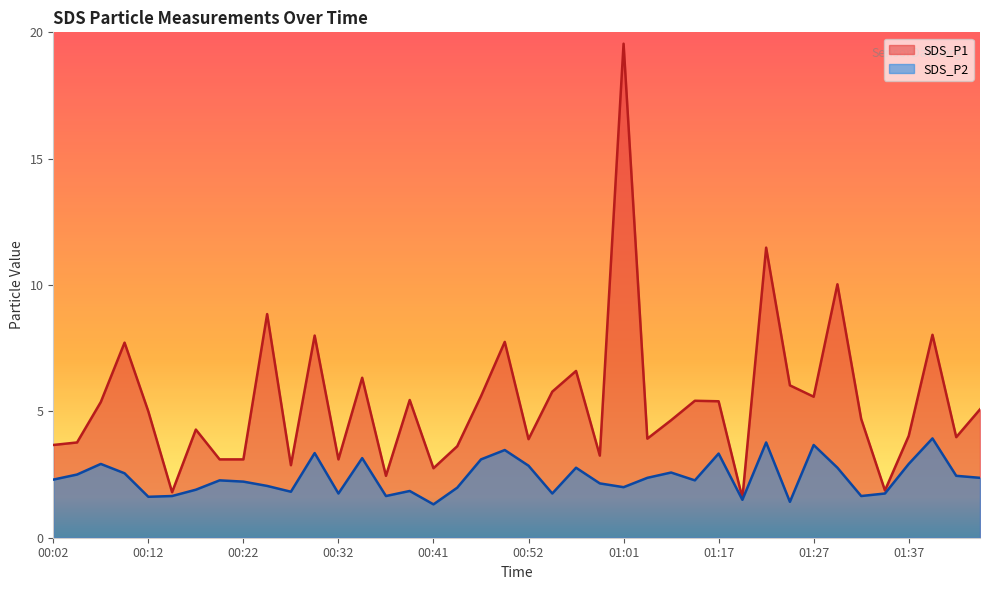

Which category has the lowest value across all series?

00:41